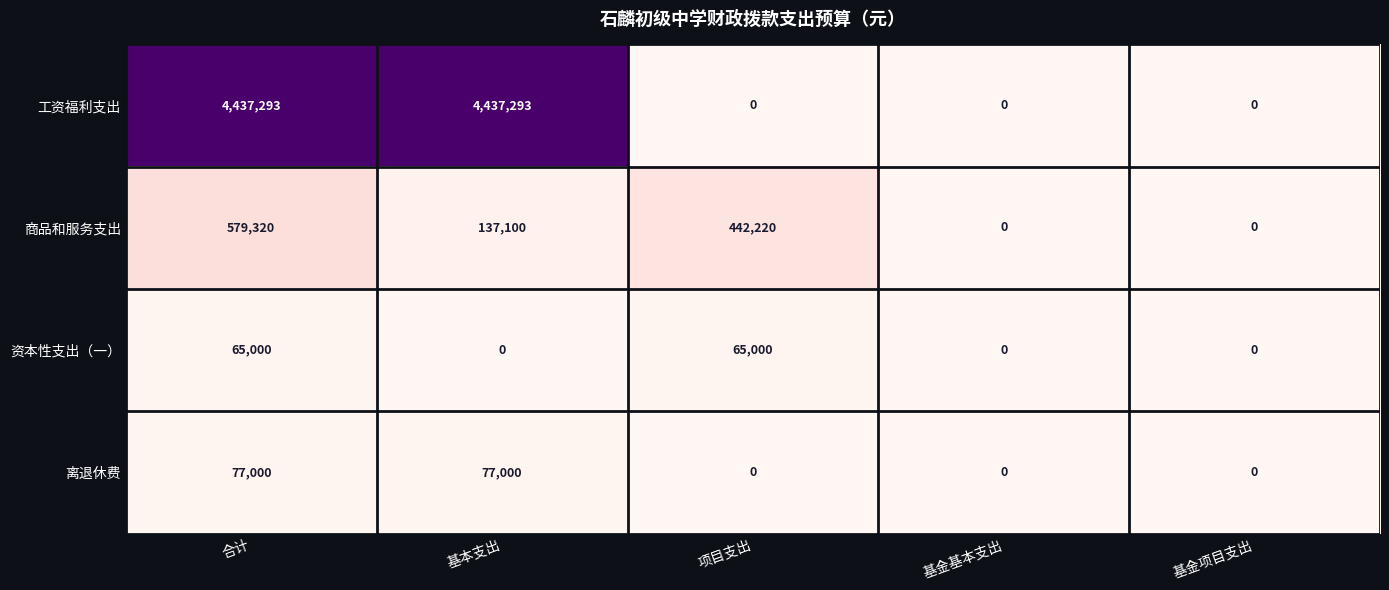

Reading left to right, what are all the values shown in this chart?

工资福利支出: 合计=4437293	基本支出=4437293	项目支出=0	基金基本支出=0	基金项目支出=0
商品和服务支出: 合计=579320	基本支出=137100	项目支出=442220	基金基本支出=0	基金项目支出=0
资本性支出（一）: 合计=65000	基本支出=0	项目支出=65000	基金基本支出=0	基金项目支出=0
离退休费: 合计=77000	基本支出=77000	项目支出=0	基金基本支出=0	基金项目支出=0